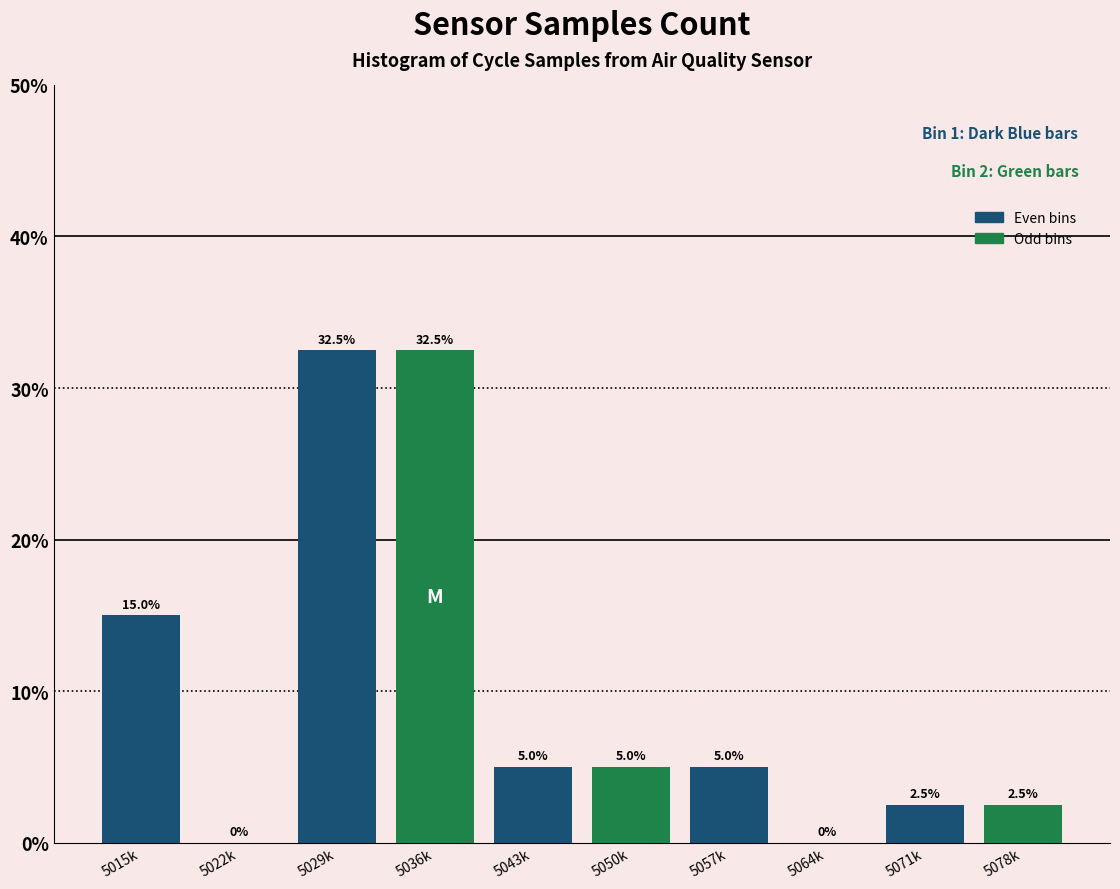

Reading right to left, extract all data points from this chart.

5078k=2.5	5071k=2.5	5064k=0.0	5057k=5.0	5050k=5.0	5043k=5.0	5036k=32.5	5029k=32.5	5022k=0.0	5015k=15.0